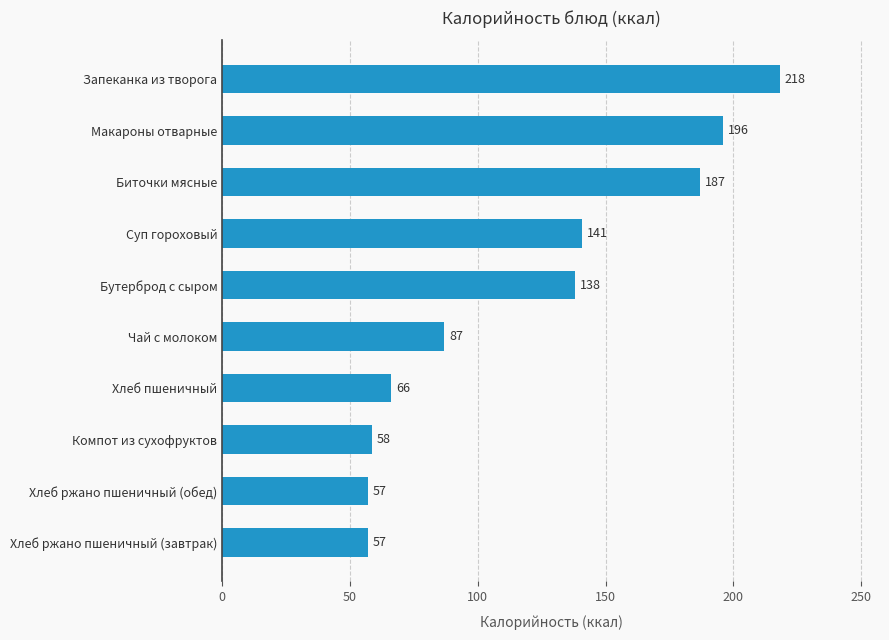

Read the value at Хлеб ржано пшеничный (завтрак).

57.0